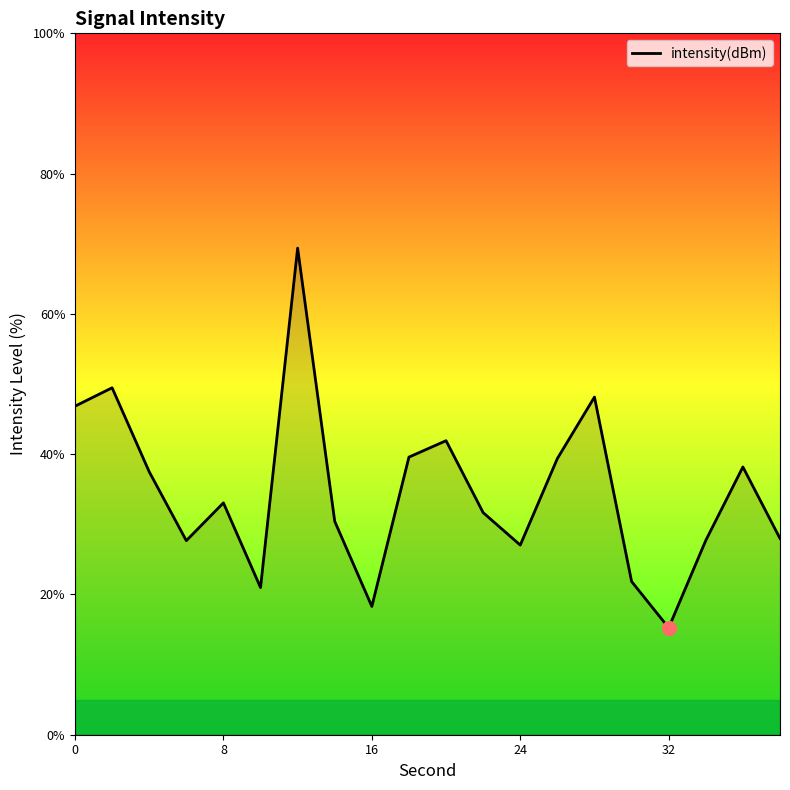

How many lines are shown in the chart?

1